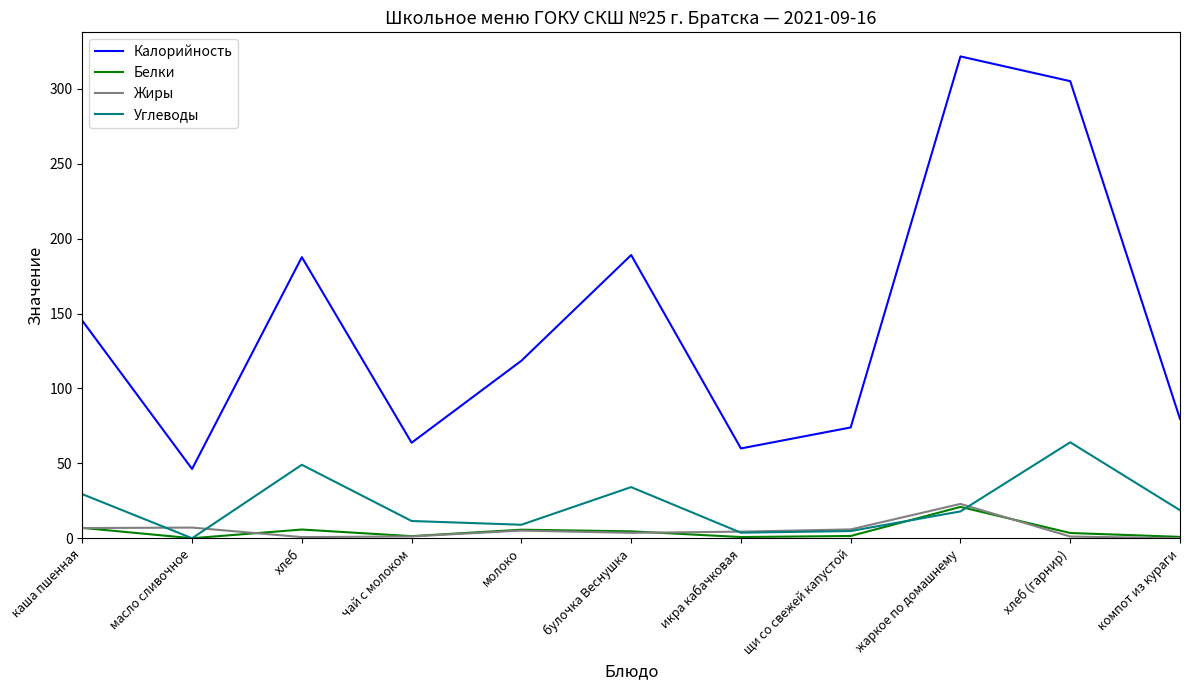

How many values in the Калорийность series are below 118?

5